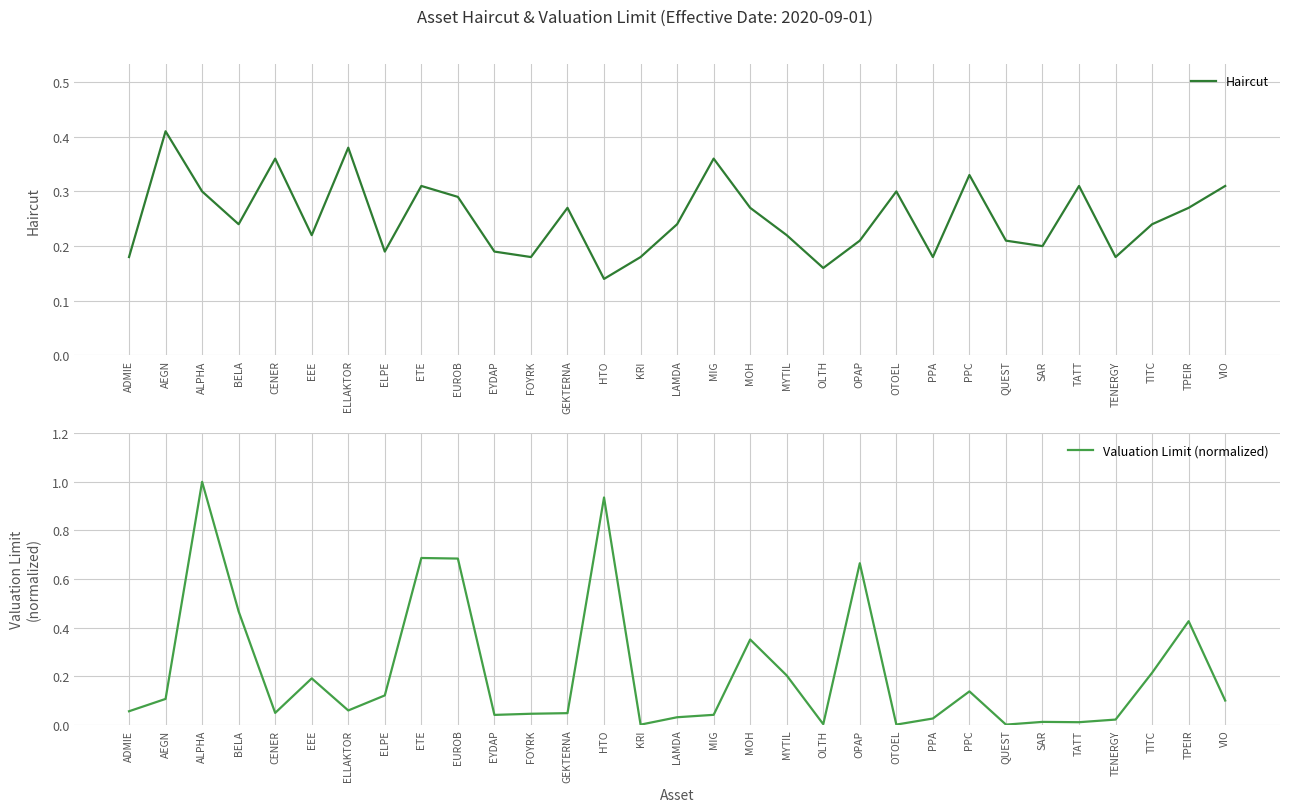

What position from the left is AEGN?

2